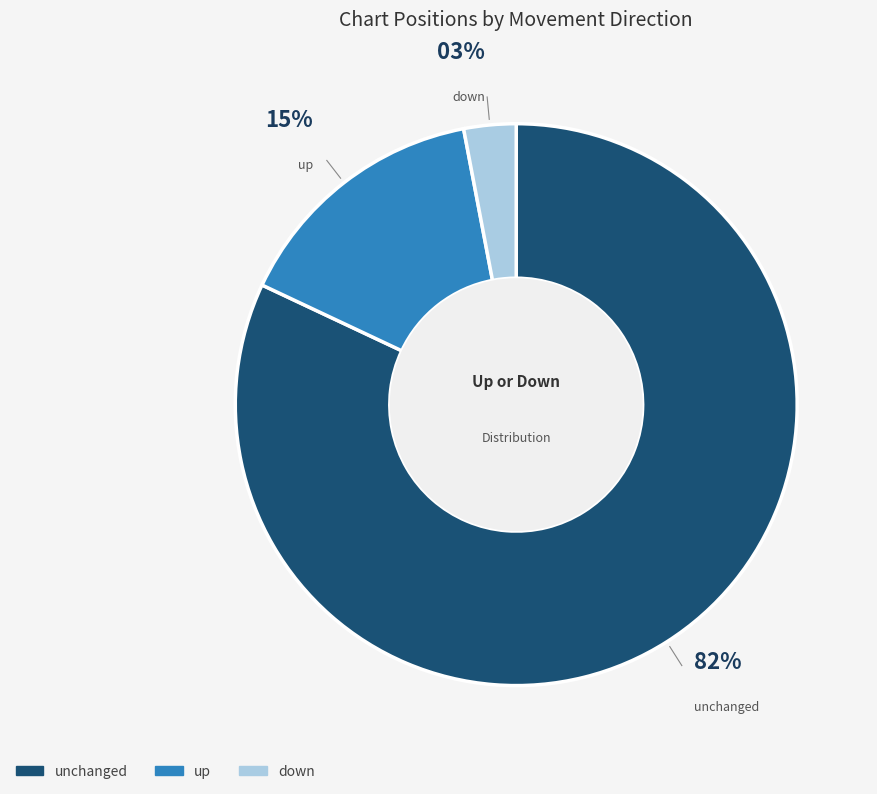

To the nearest percent, what is the difference between the largest and smallest slice percentages?

79%